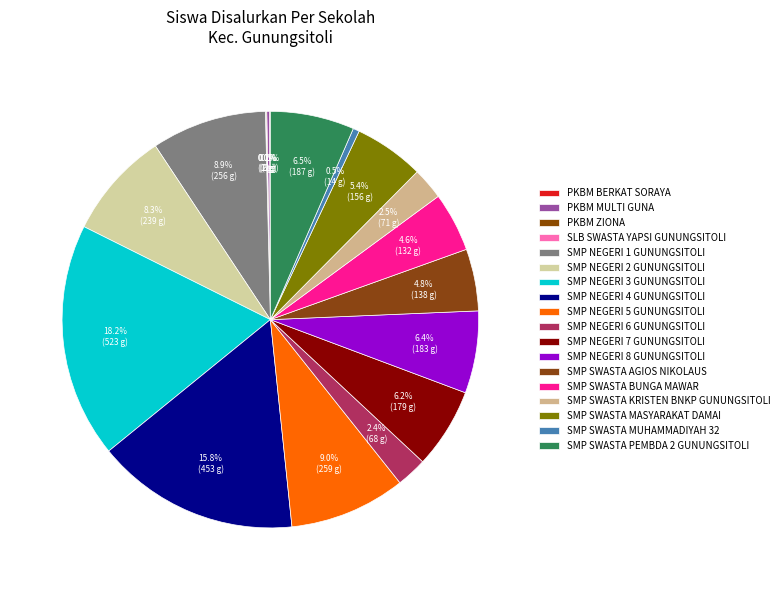

Count the number of slices in the pie.

18